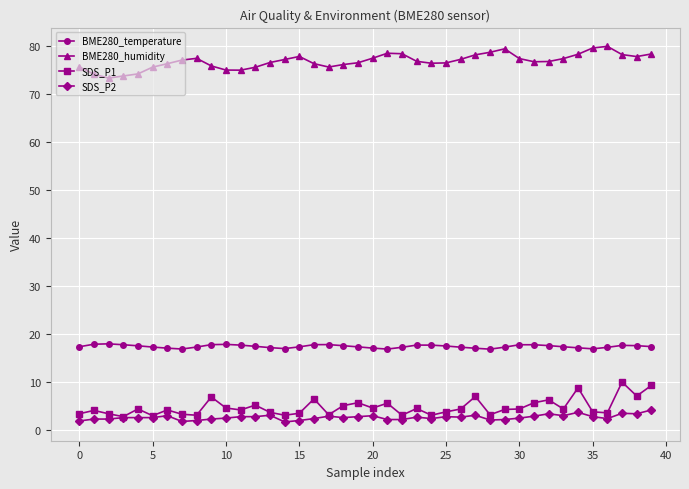

What is the value of the BME280_temperature point at the 25th from the left?

17.7